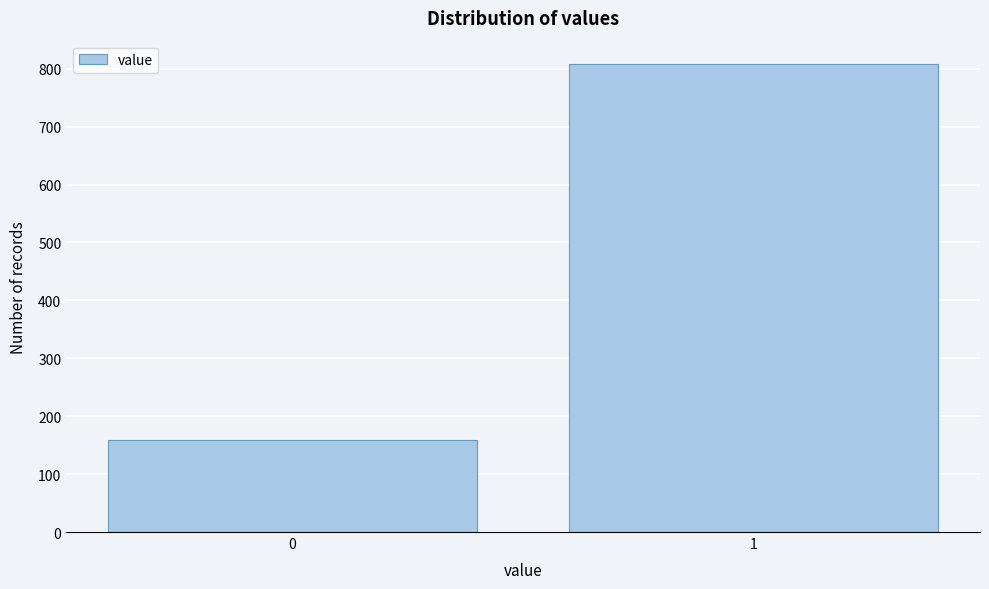

Reading left to right, extract all data points from this chart.

0=159	1=808